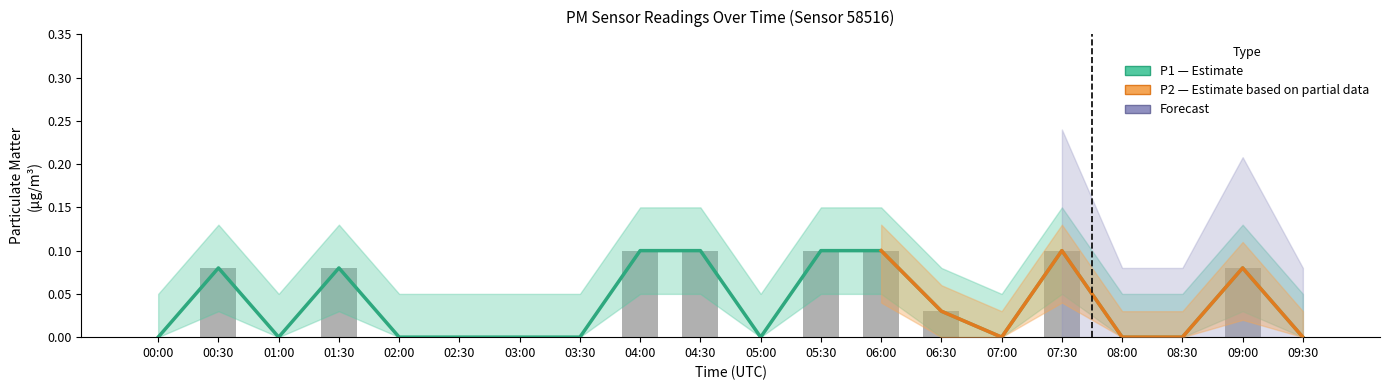

Between 00:30 and 03:30, which series saw the biggest shift?

P1